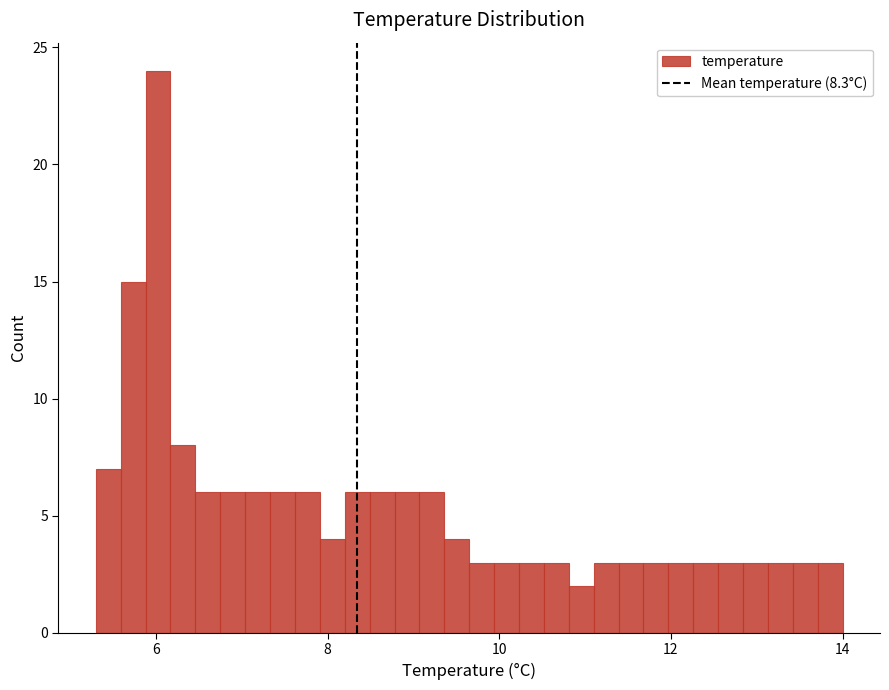

Around what value on the x-axis is the tallest bar? Give the approximate position of its centre, as read against the axis.

6.0